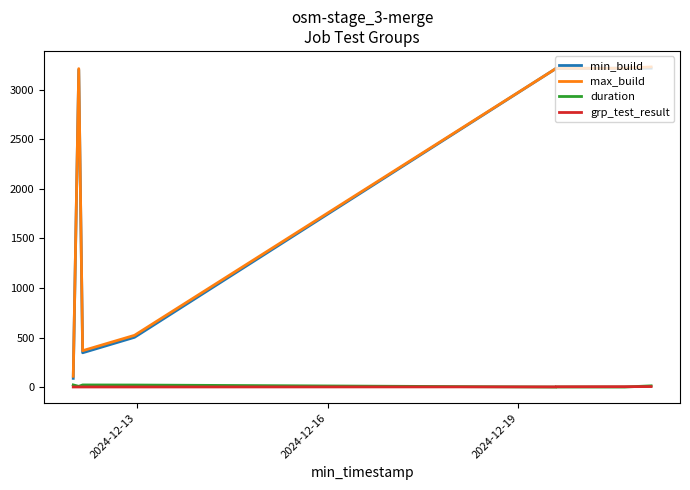

What is the maximum value for min_build?

3217.0